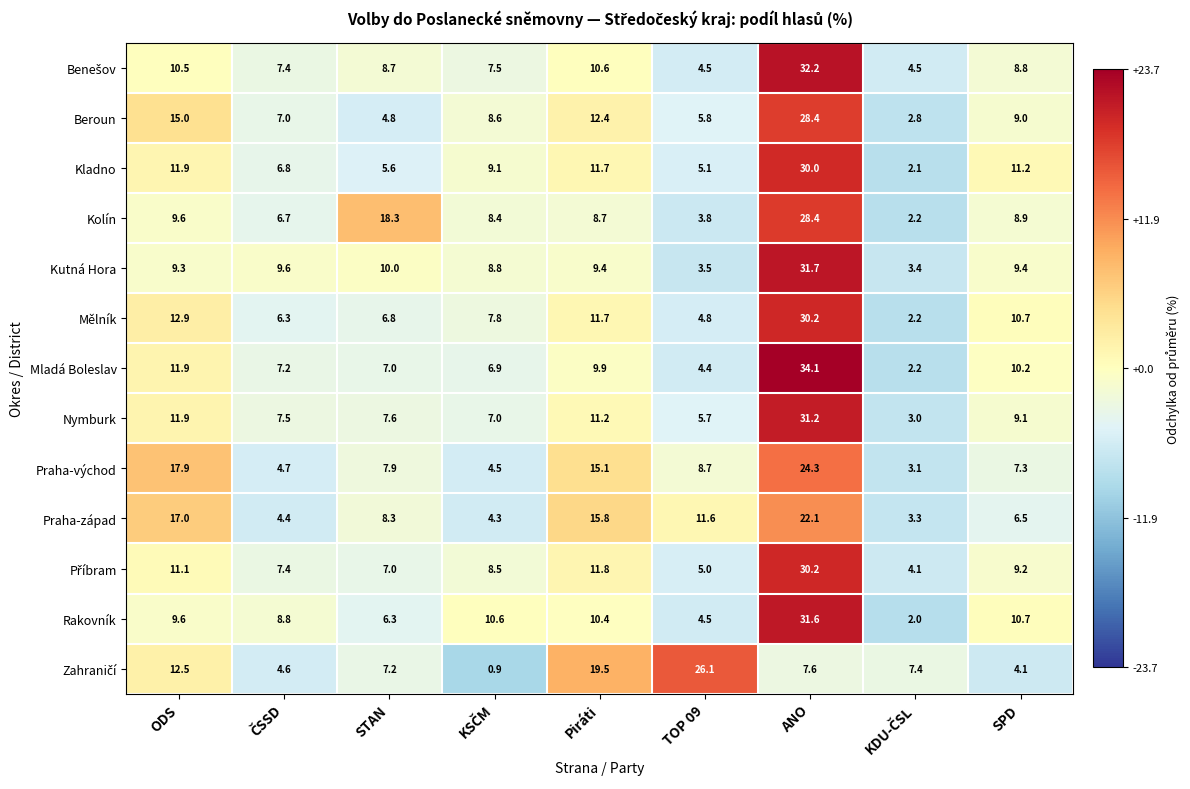

At which label does Rakovník first exceed 9?

ODS